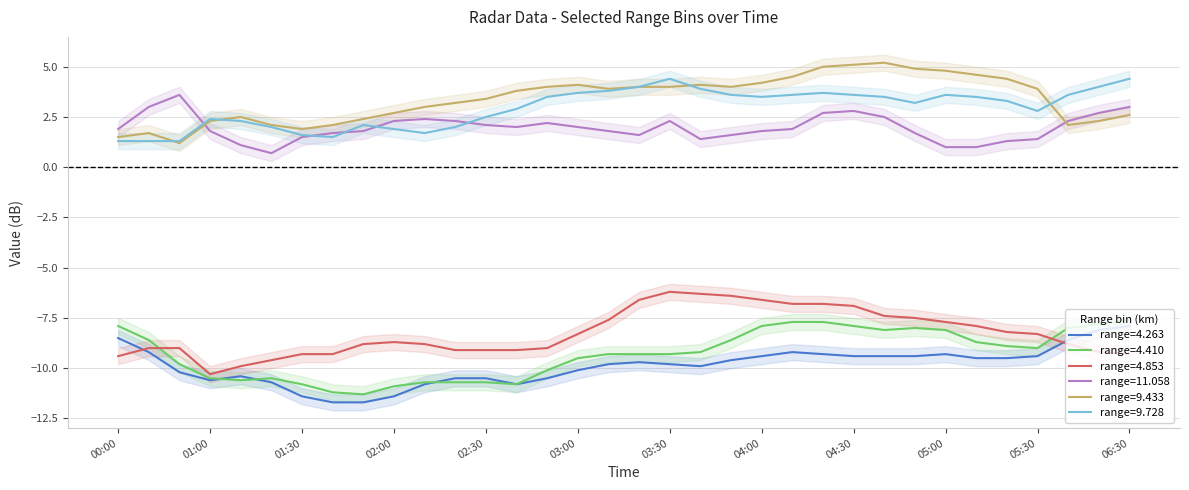

Count the number of categories in the chart.

34